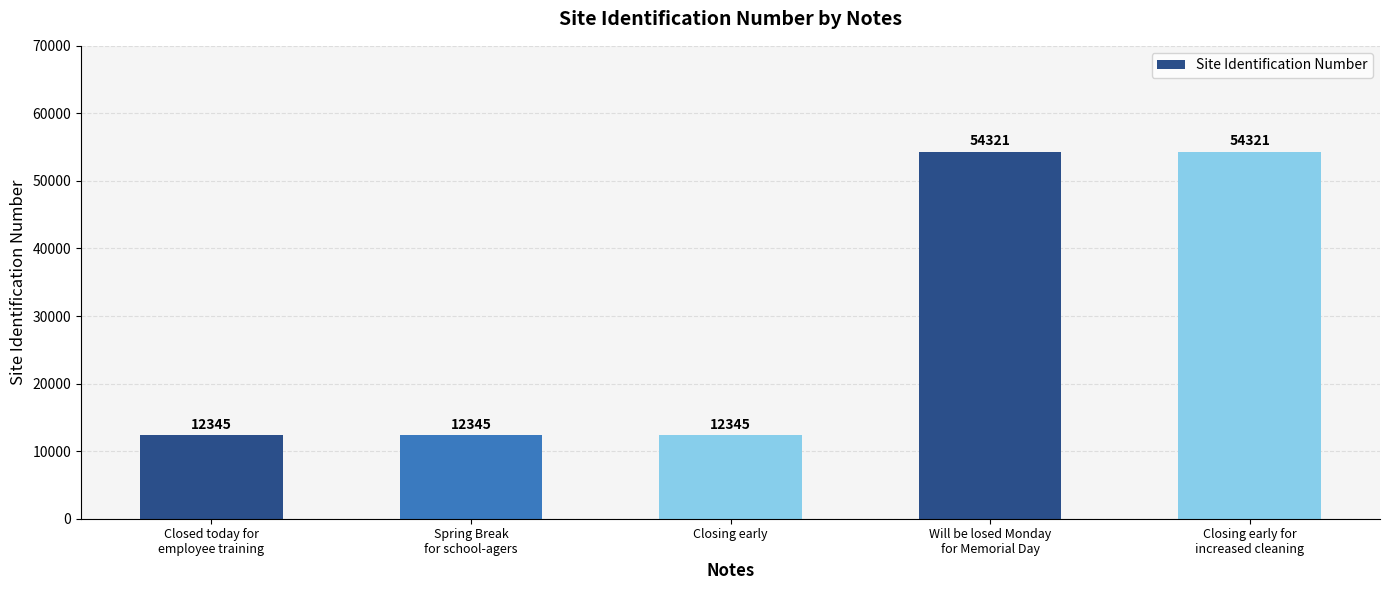

What is the average value?

29135